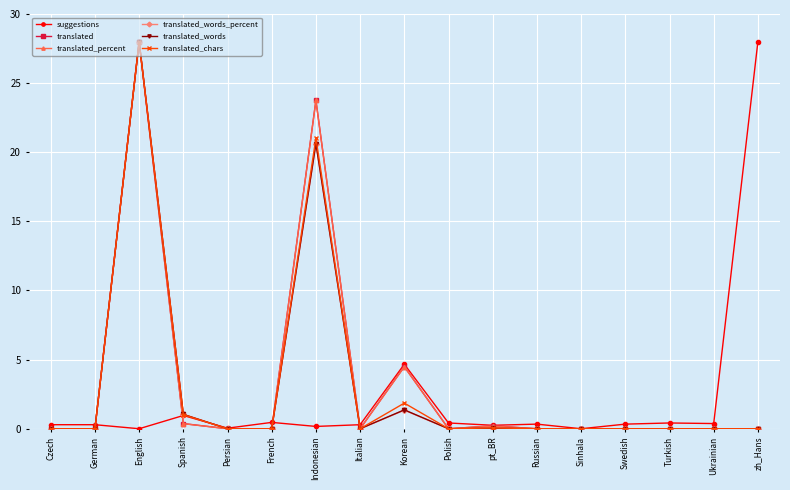

What is the maximum value shown in the chart?

28.0